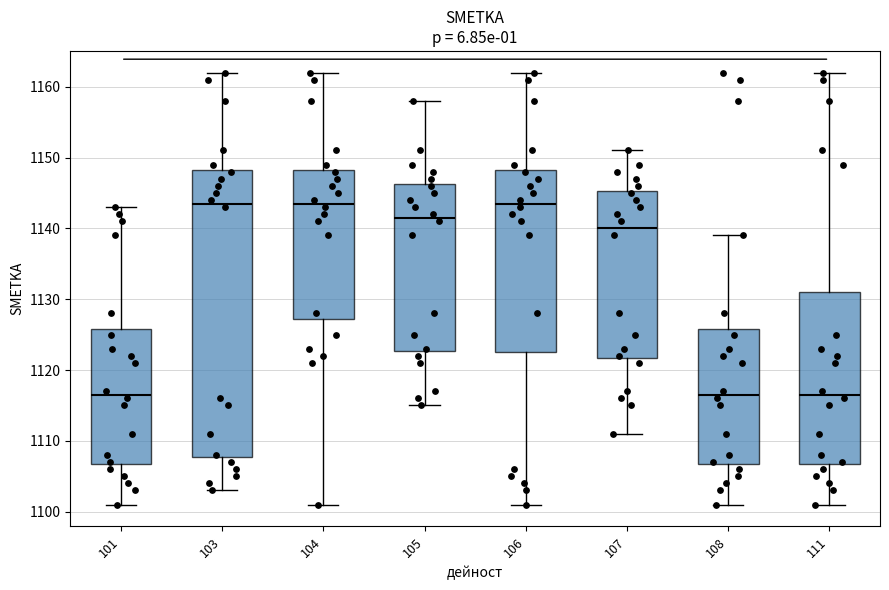

Which box is the tallest, from its lower edge to its upper edge?

103